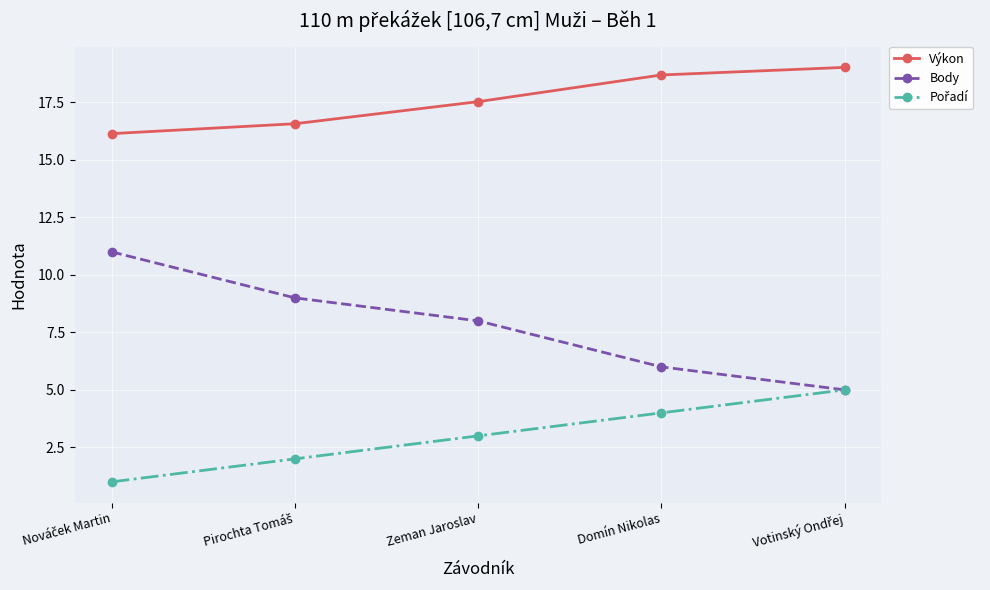

How many data points in Body are less than 8?

2